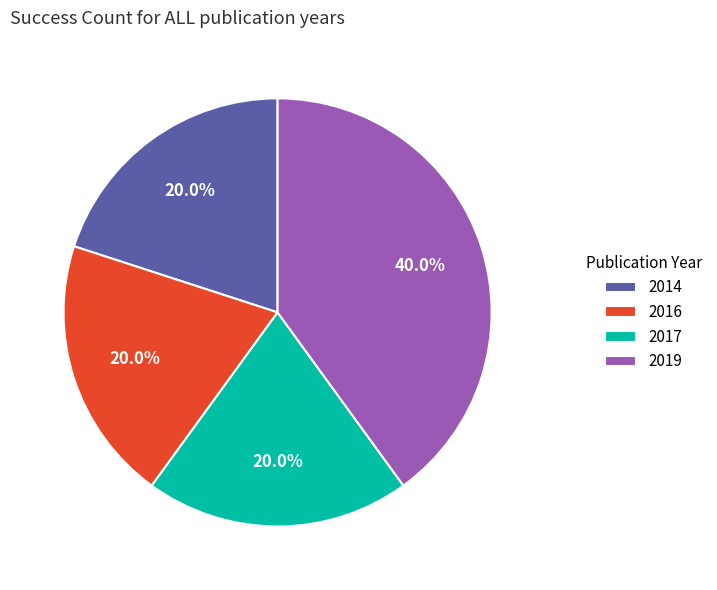

Does 2019 account for over 50% of the chart?

No